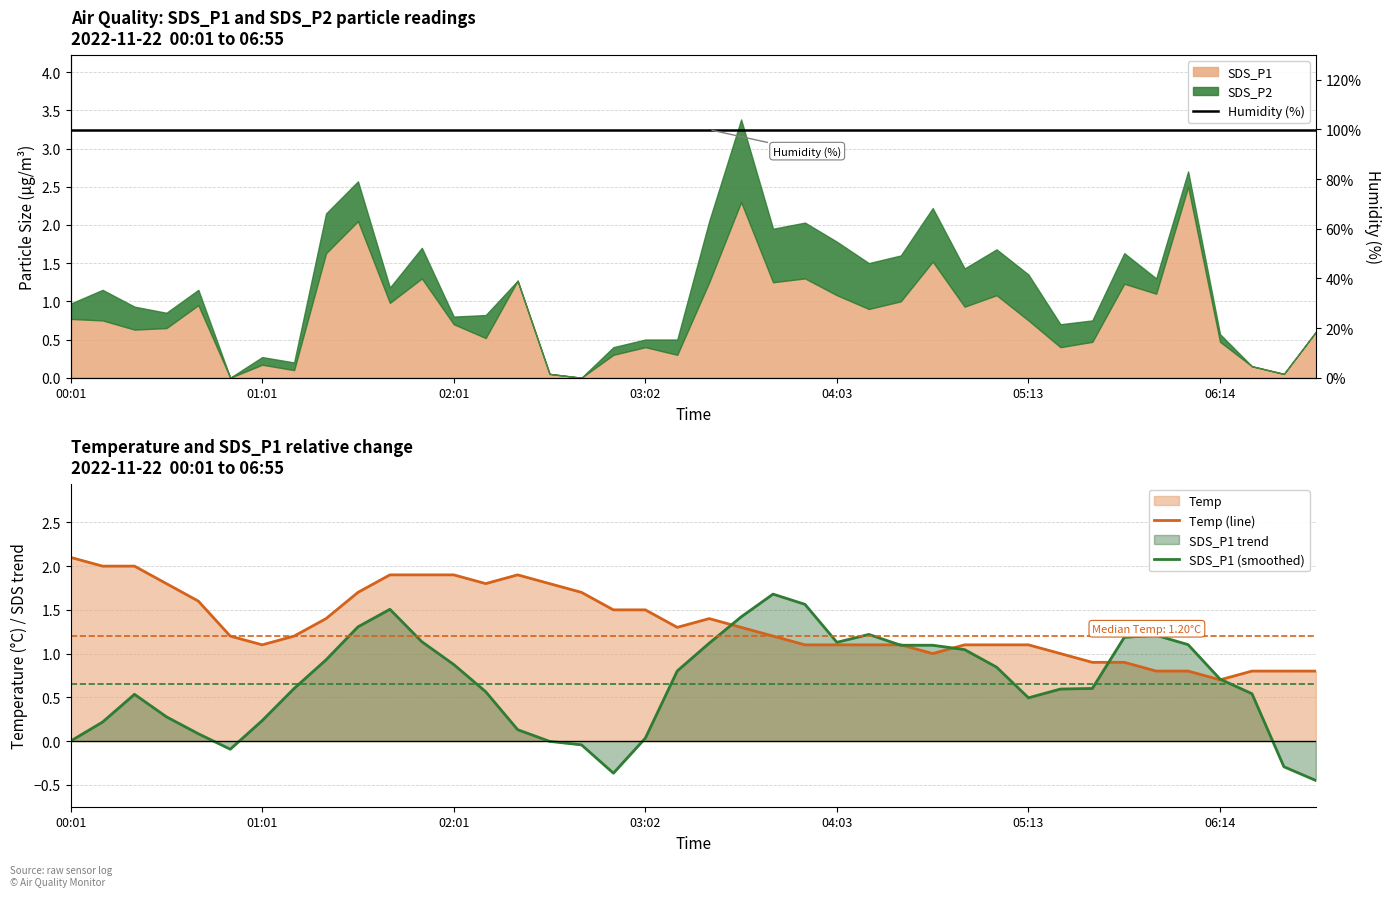

What is the minimum value for SDS_P1 (smoothed)?

-0.5